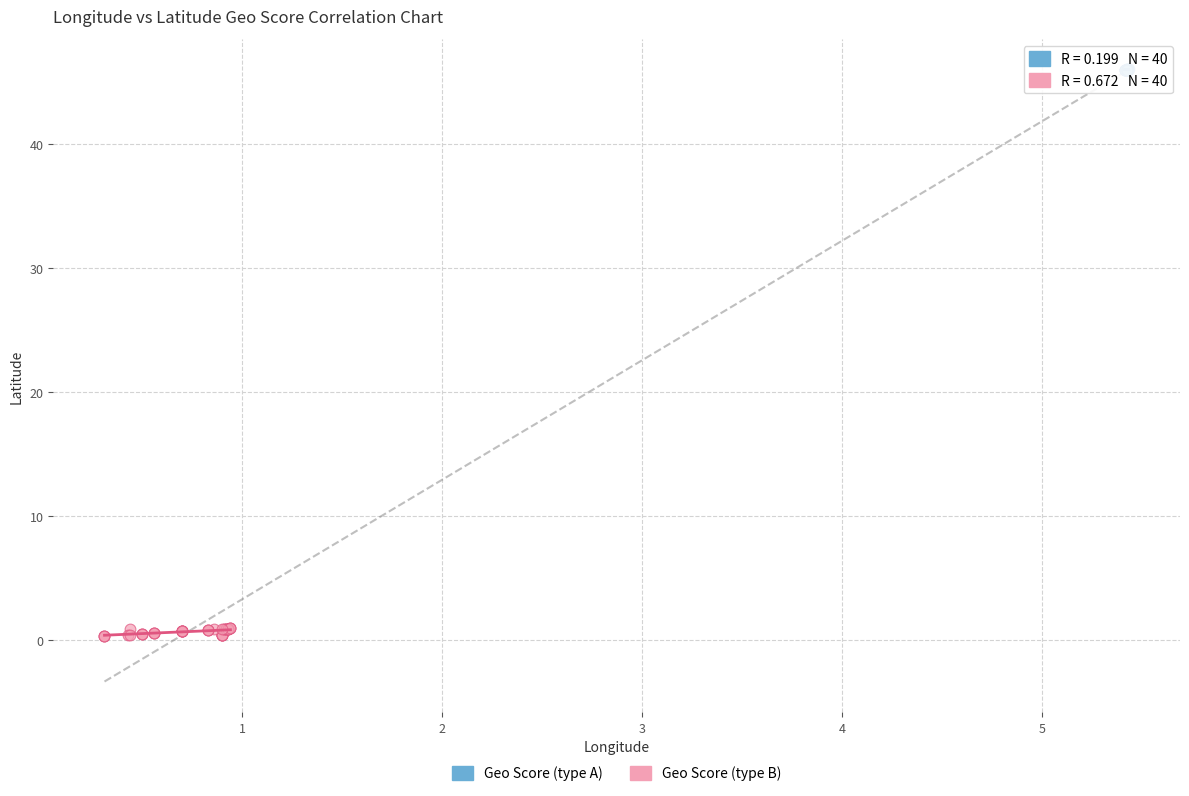

Which series contains the highest Y value?

Geo Score (type A)